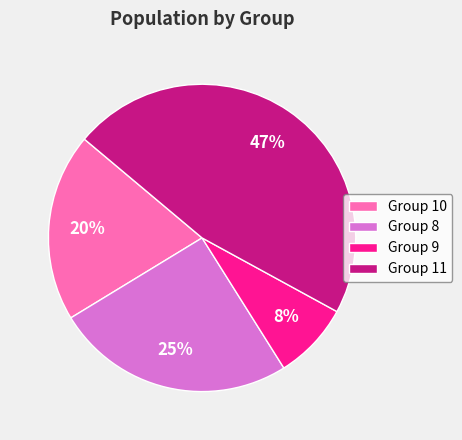

Is there a majority slice in this chart?

No